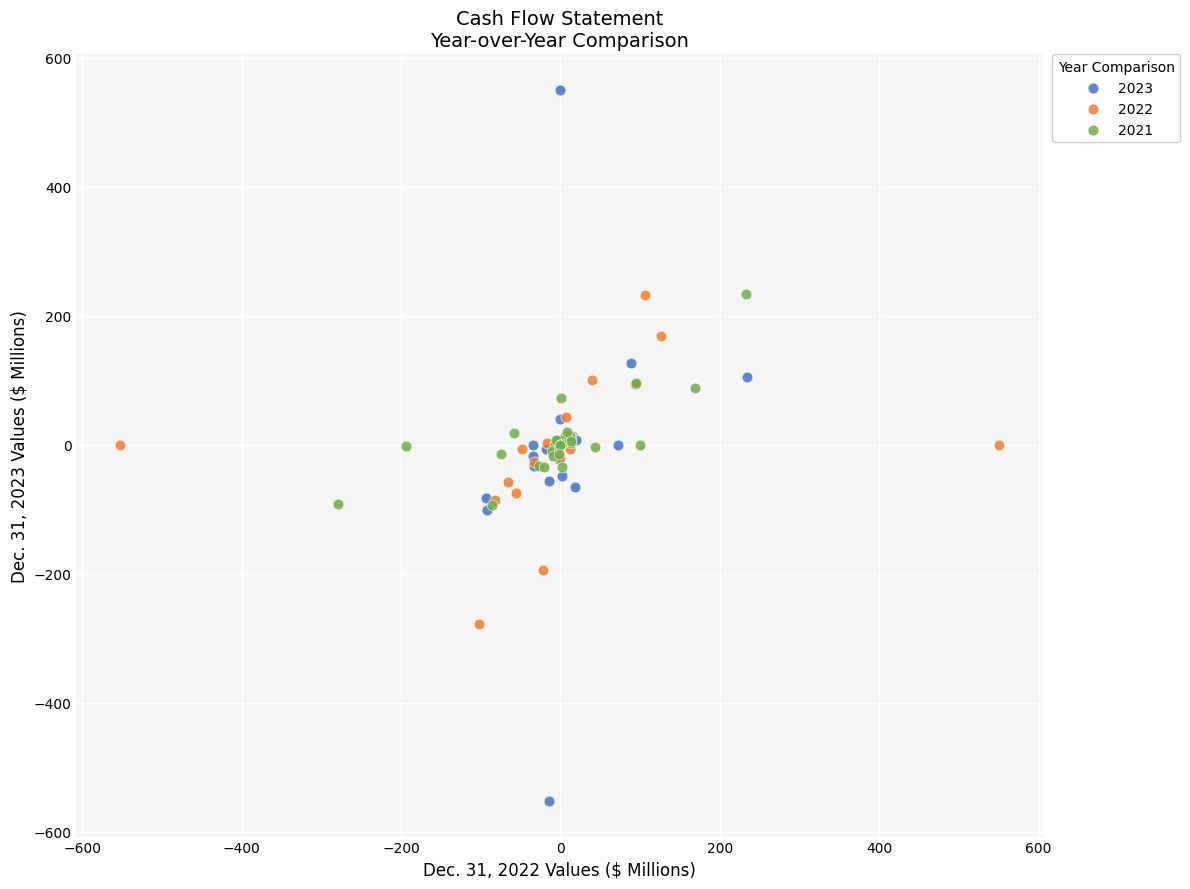

What are all the series names shown in the legend?

2023, 2022, 2021